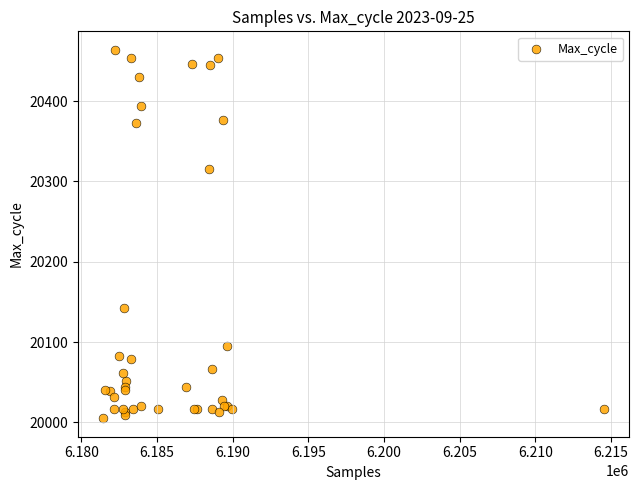

What Y value in the scatter plot is closest to 20234?

20315